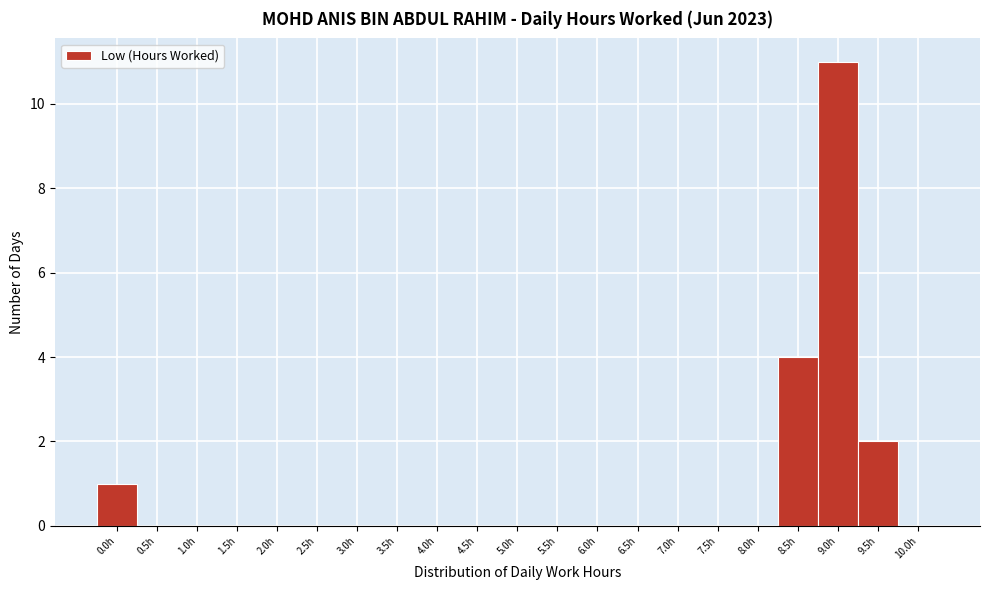

Reading right to left, list all the values displayed in this chart.

10.0h=0	9.5h=2	9.0h=11	8.5h=4	8.0h=0	7.5h=0	7.0h=0	6.5h=0	6.0h=0	5.5h=0	5.0h=0	4.5h=0	4.0h=0	3.5h=0	3.0h=0	2.5h=0	2.0h=0	1.5h=0	1.0h=0	0.5h=0	0.0h=1